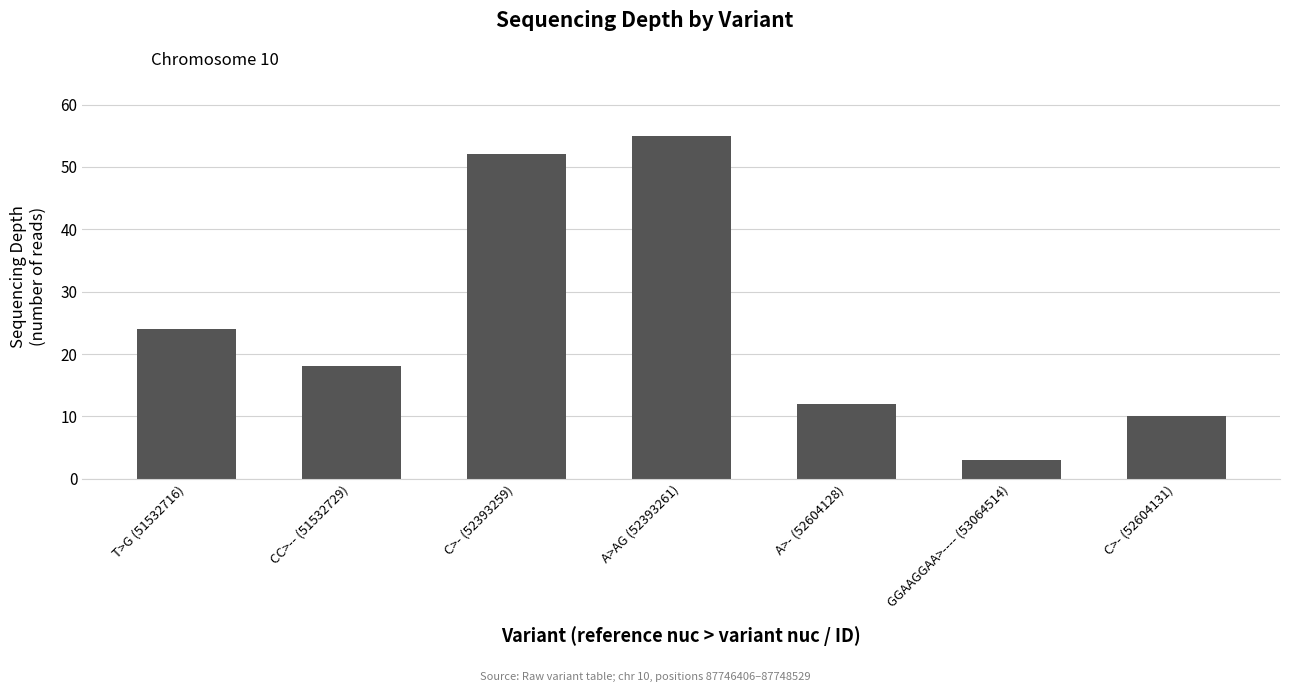

At which category does the chart reach its minimum across all series?

GGAAGGAA>---- (53064514)